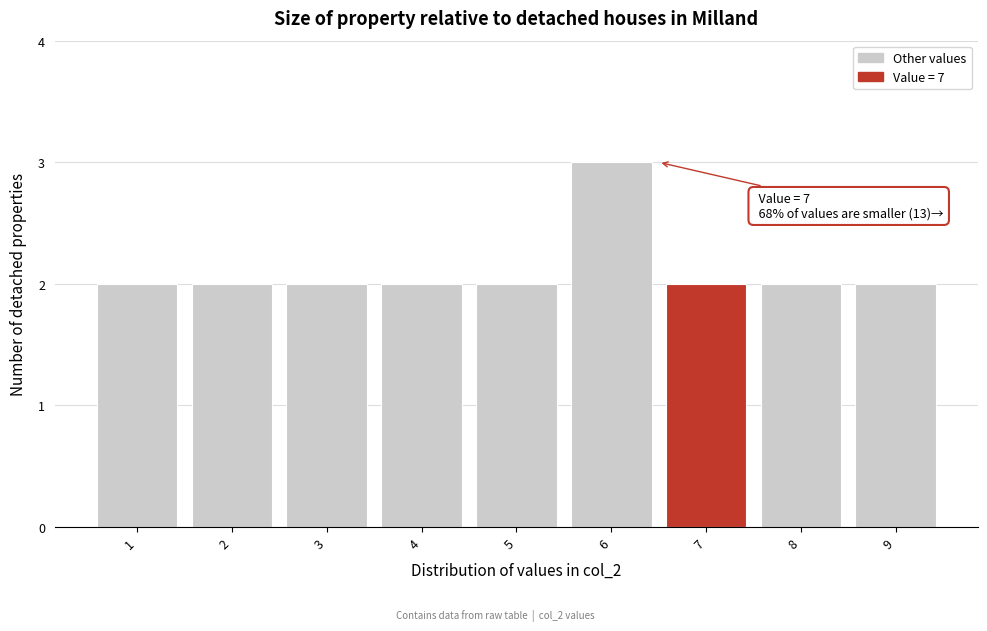

Reading left to right, extract all data points from this chart.

1=2	2=2	3=2	4=2	5=2	6=3	7=2	8=2	9=2